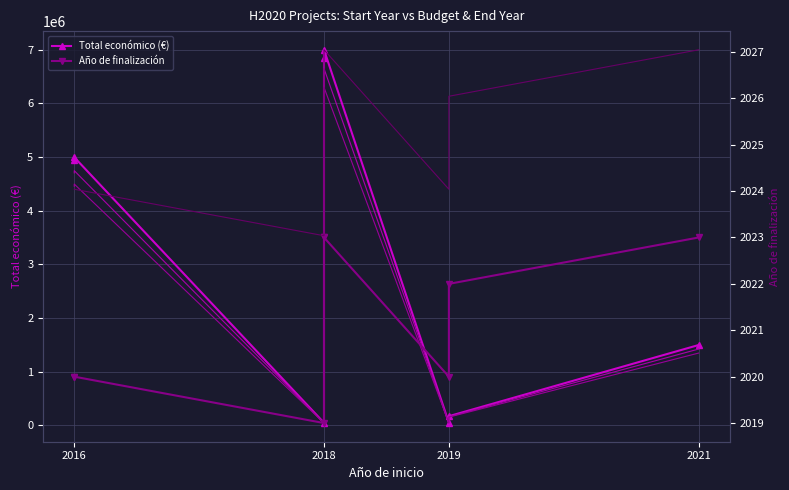

Between 2018 and 2016, which is larger?

2018